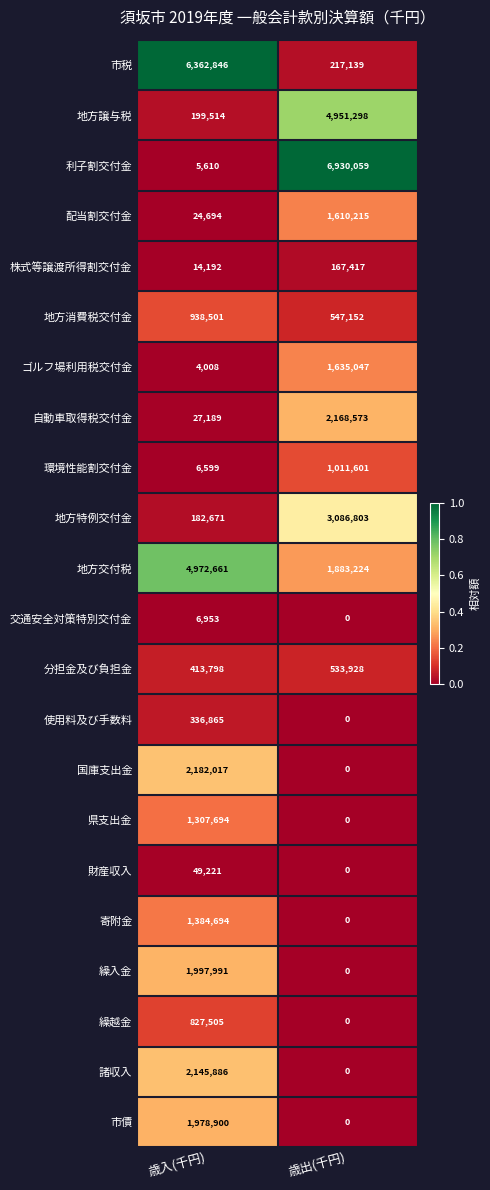

How many data points in 使用料及び手数料 are less than 336865?

1